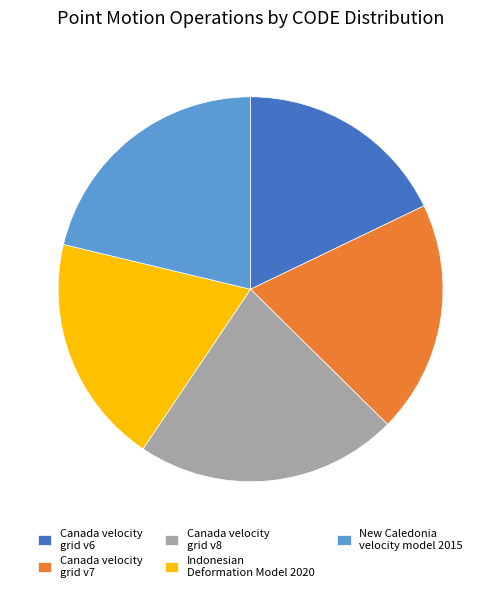

True or false: Canada velocity grid v6 accounts for 18% of the total.

True